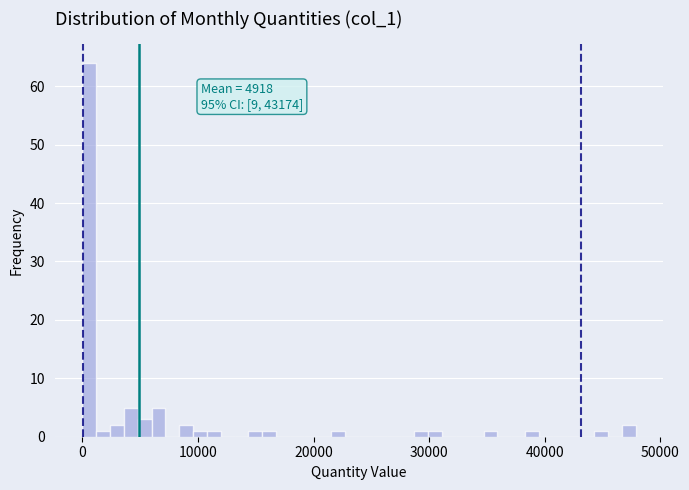

Read against the x-axis, roughly where is the centre of the tallest bar?

1000